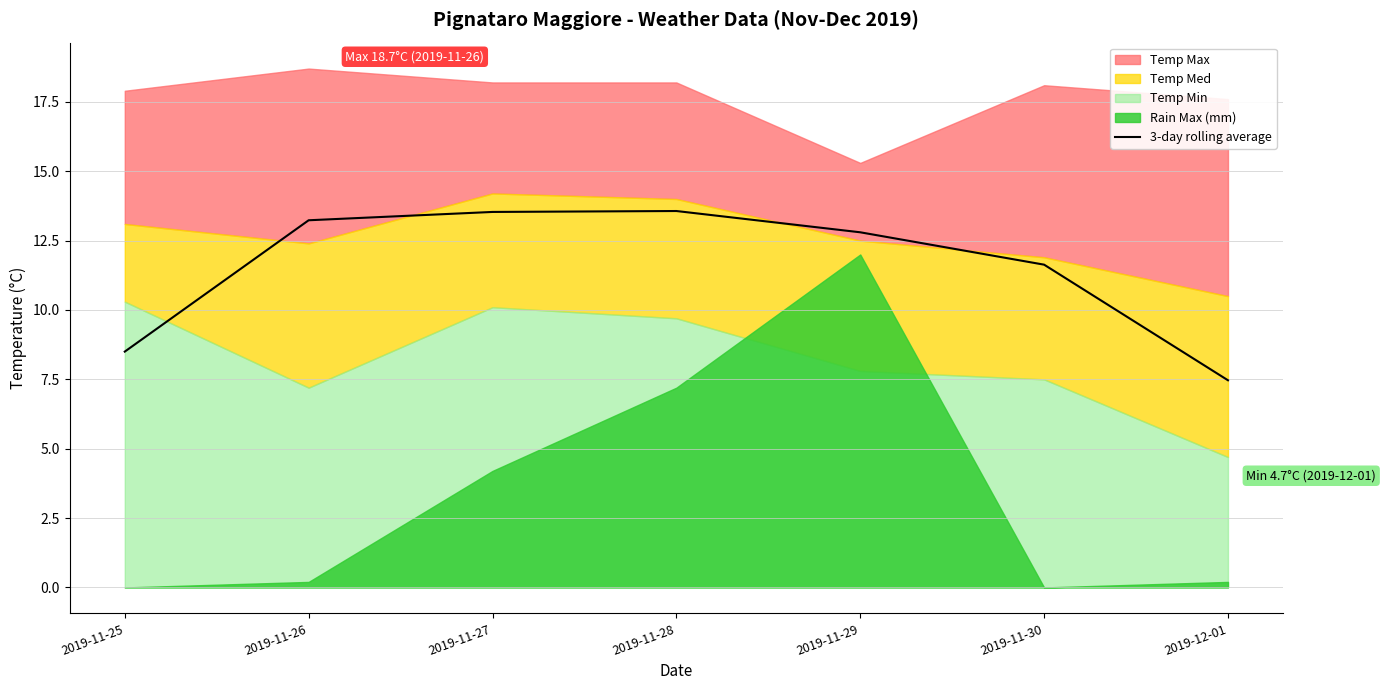

Count the number of categories in the chart.

7